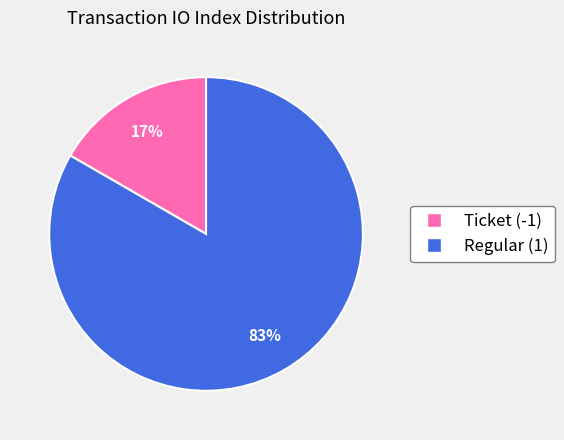

Does Ticket (-1) account for over 50% of the chart?

No